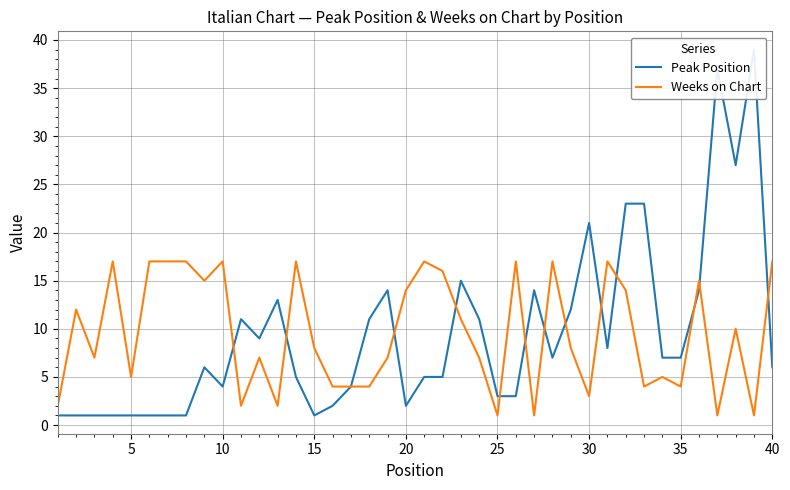

What is the maximum value shown in the chart?

39